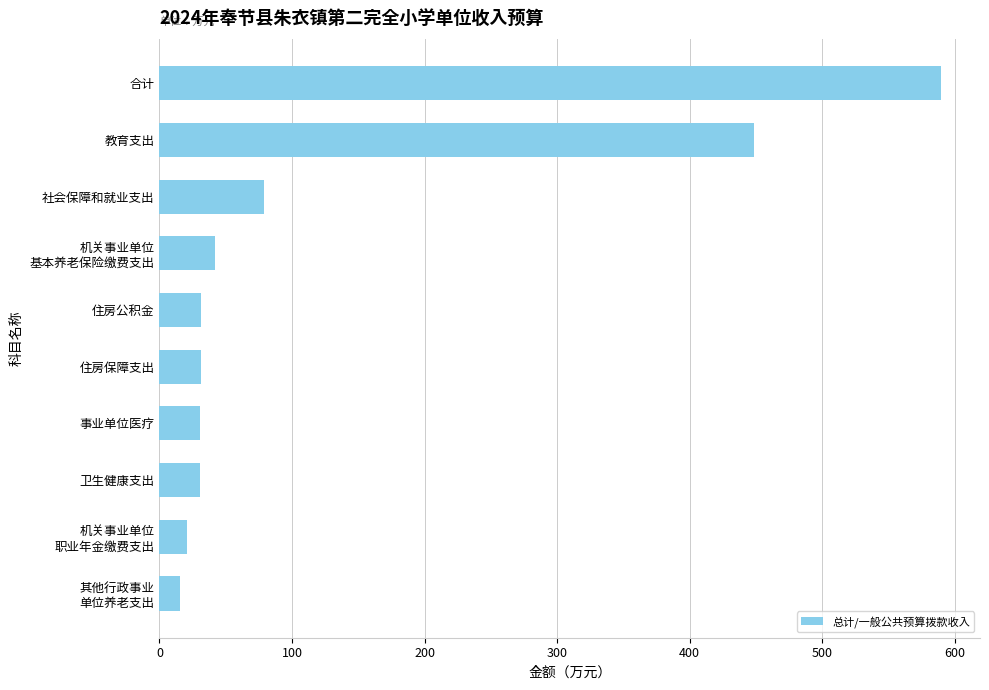

What is the average value?

132.0